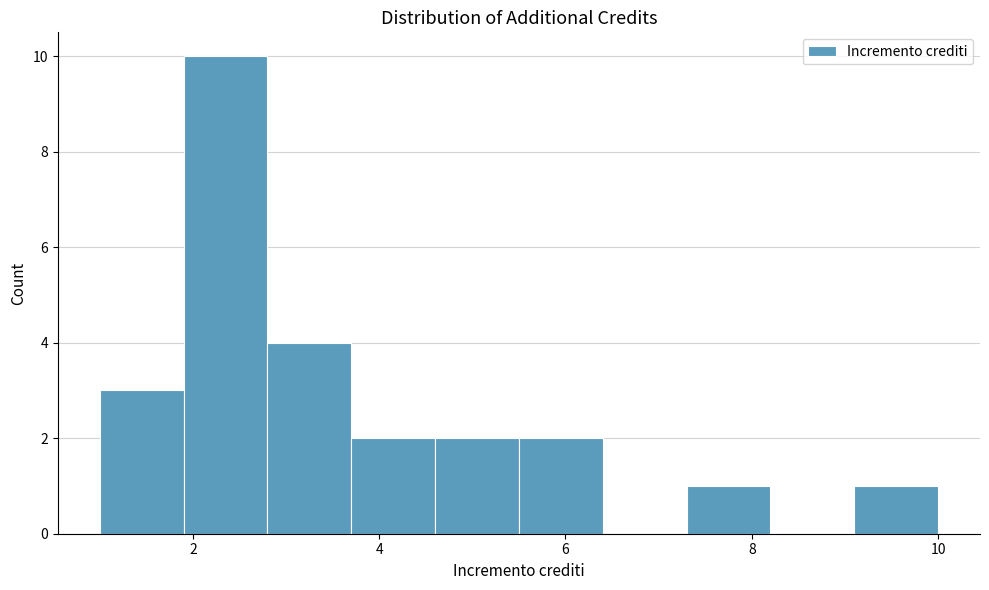

How tall is the bar that spans 1.0 to 1.9 on the x-axis? Neither the bar edges nor the heights are printed on the chart, so give them approximately, as read against the axes.

3